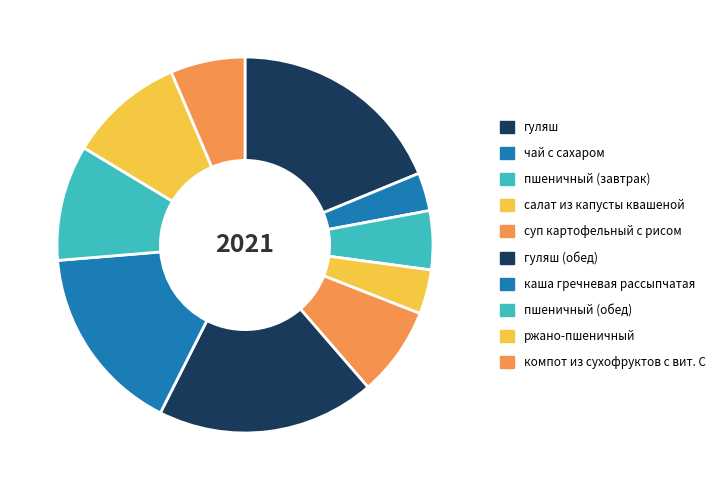

Which has a higher value, каша гречневая рассыпчатая or гуляш?

гуляш